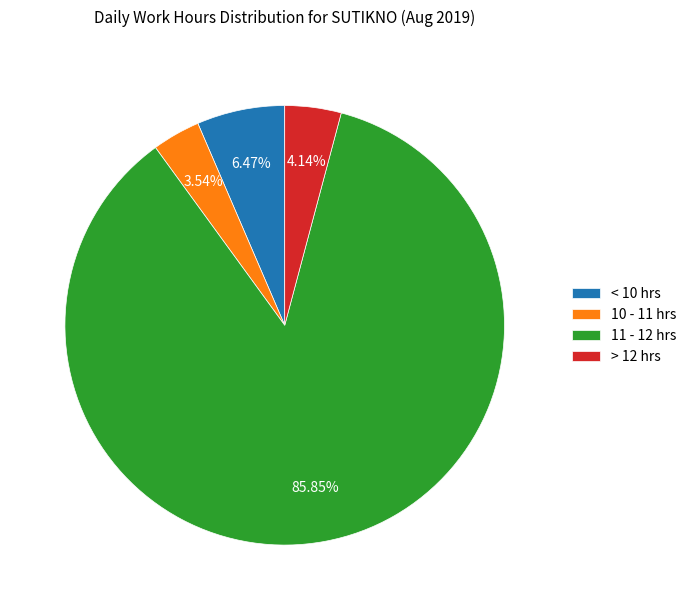

Which has a higher value, < 10 hrs or > 12 hrs?

< 10 hrs